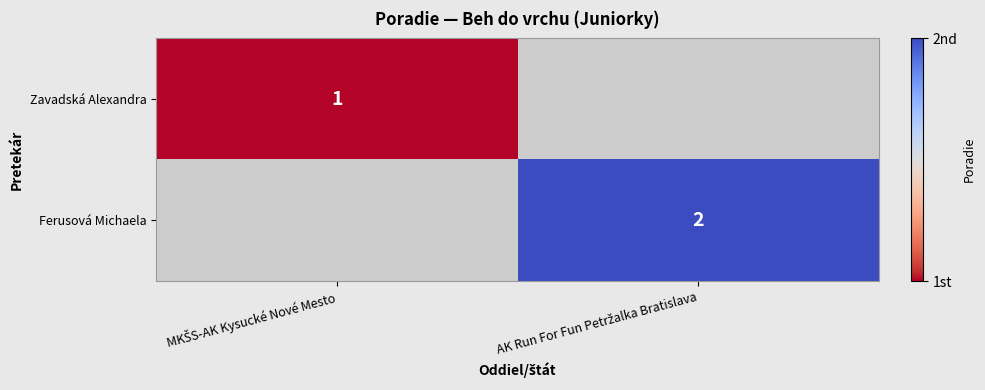

Which category has the lowest value across all series?

MKŠS-AK Kysucké Nové Mesto